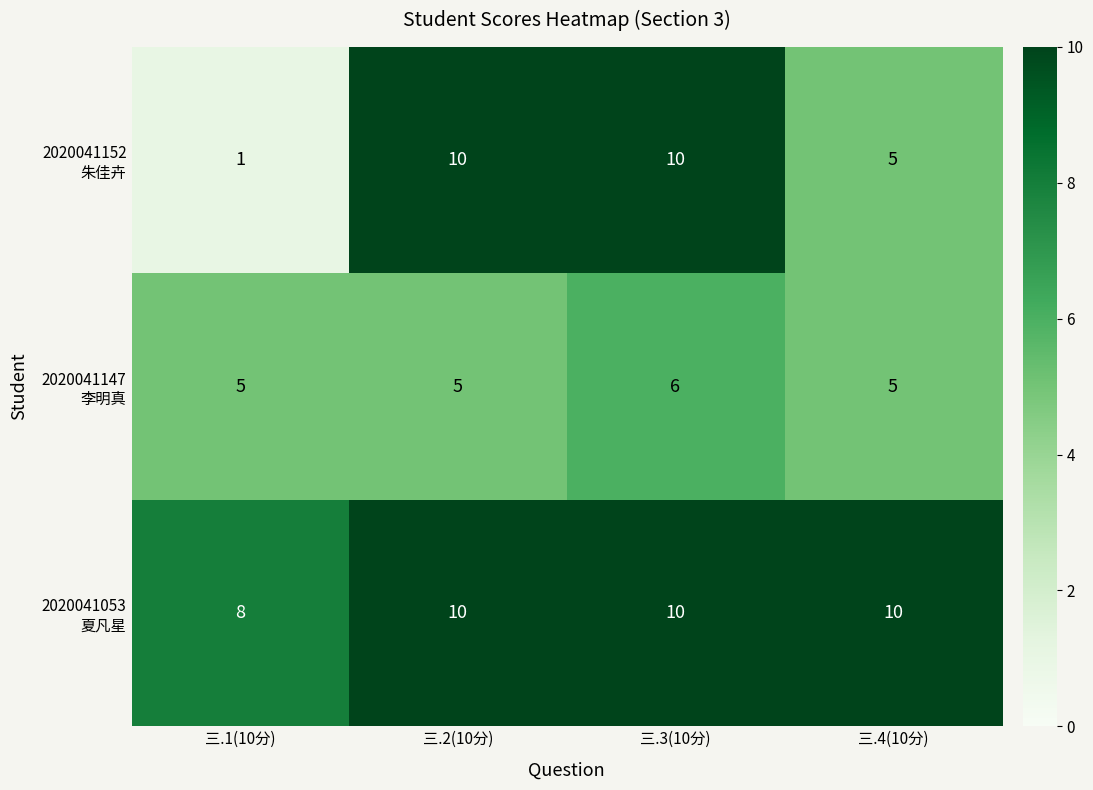

At how many categories does at least one series exceed 6?

4